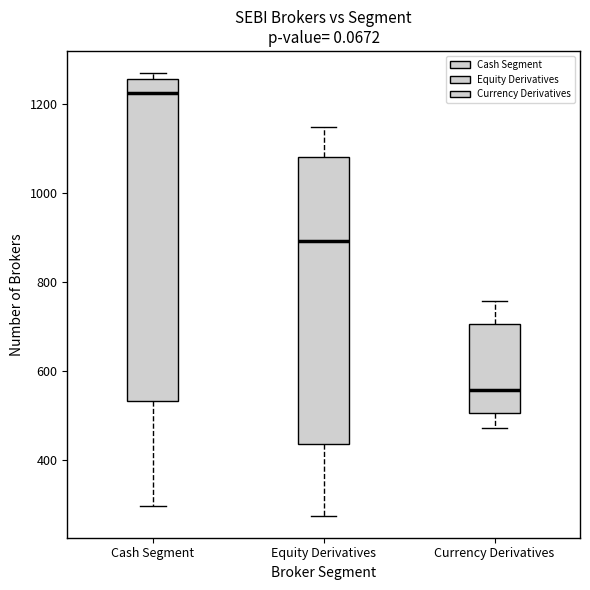

Reading left to right, read every box against the y-axis: the position of its median line, the range the box covers, and the ends of its whiskers. The values are not printed on the chart, so give them approximately, as read against the axis.

Cash Segment: median 1220, box 540 to 1260, whiskers 300 to 1280
Equity Derivatives: median 900, box 440 to 1080, whiskers 280 to 1140
Currency Derivatives: median 560, box 500 to 700, whiskers 480 to 760